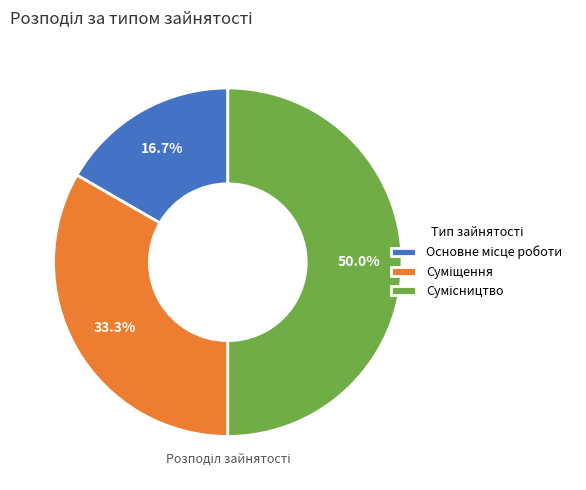

What is the largest slice in the pie chart?

Сумісництво